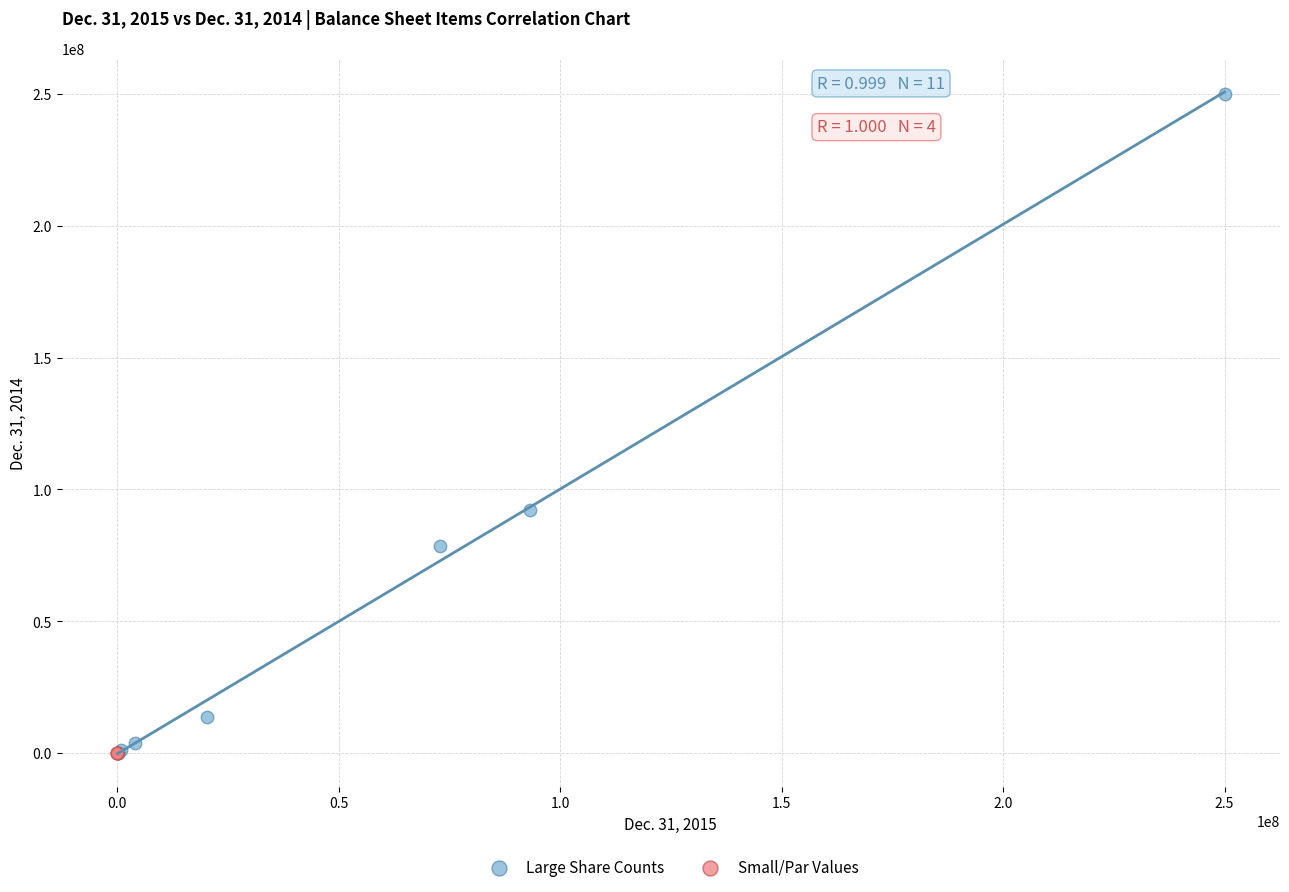

Which series reaches the maximum Y coordinate?

Large Share Counts